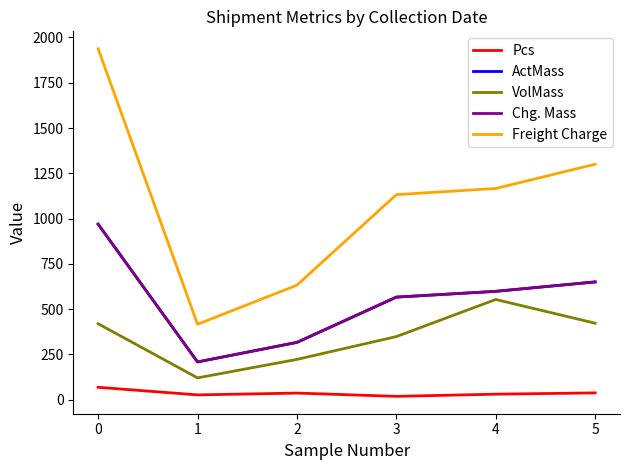

Is this an area chart (filled region under the line)?

No